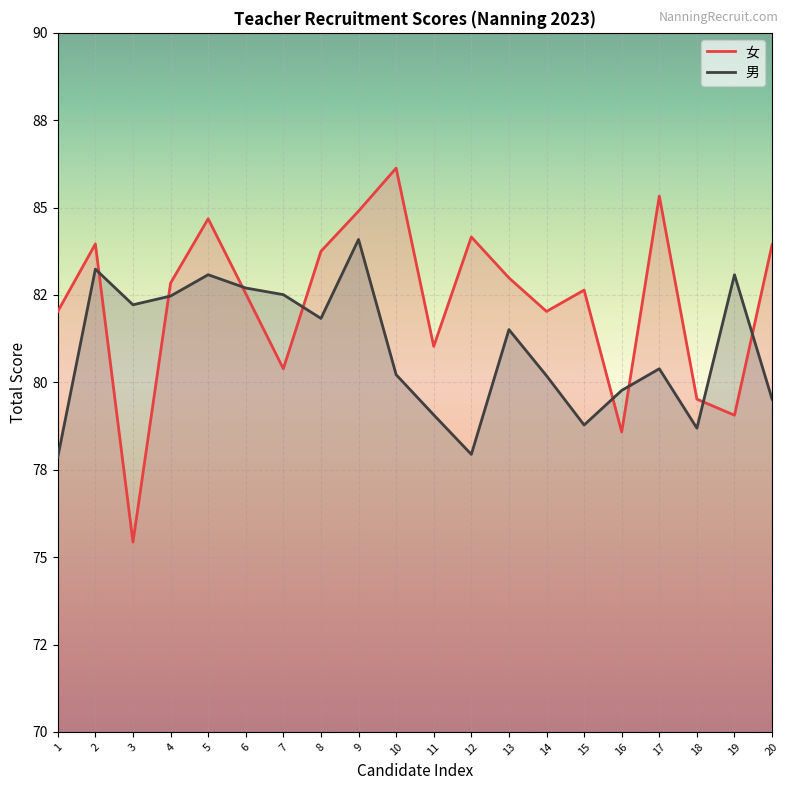

What is the value of the 女 point at the 14th from the left?

82.0